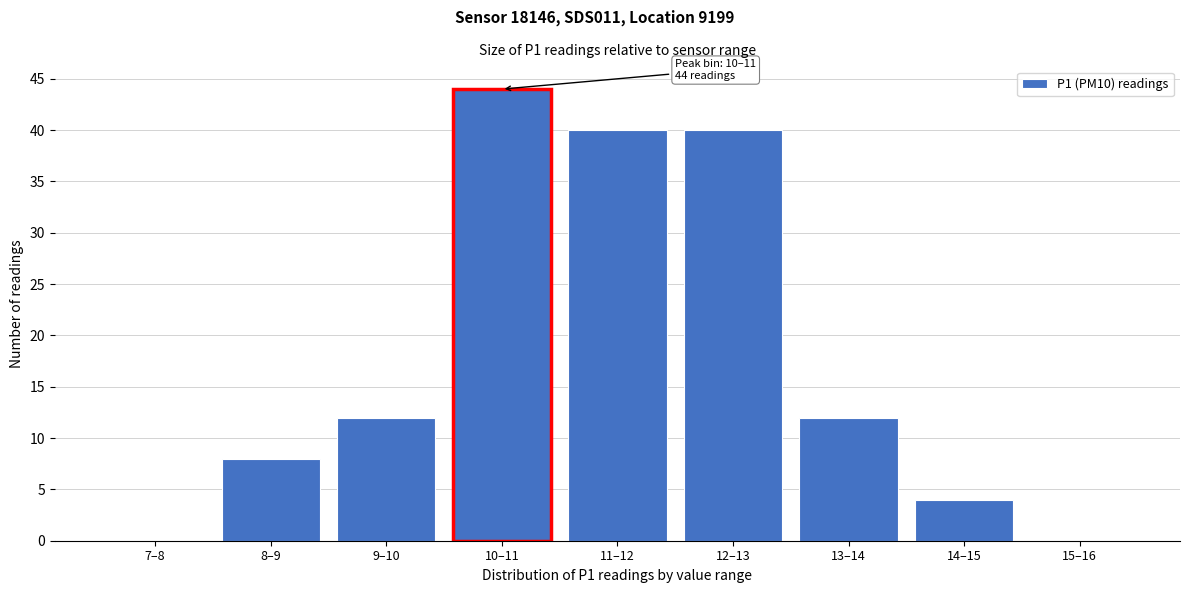

Reading left to right, what are all the values shown in this chart?

7–8=0	8–9=8	9–10=12	10–11=44	11–12=40	12–13=40	13–14=12	14–15=4	15–16=0